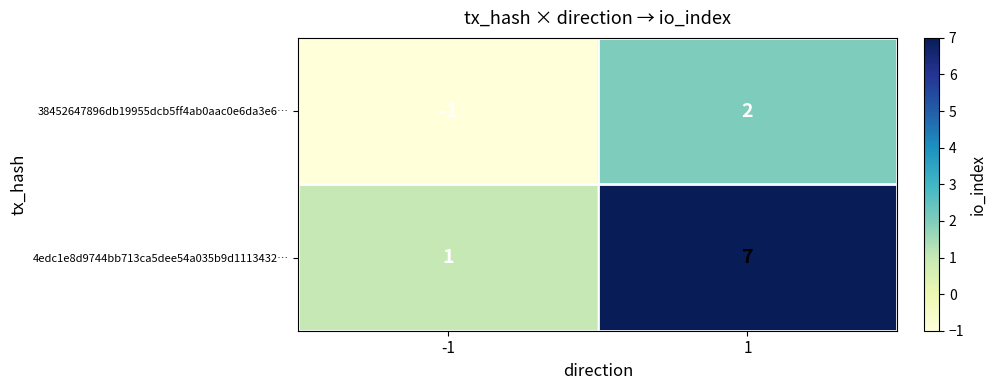

Count the number of data series in this chart.

2